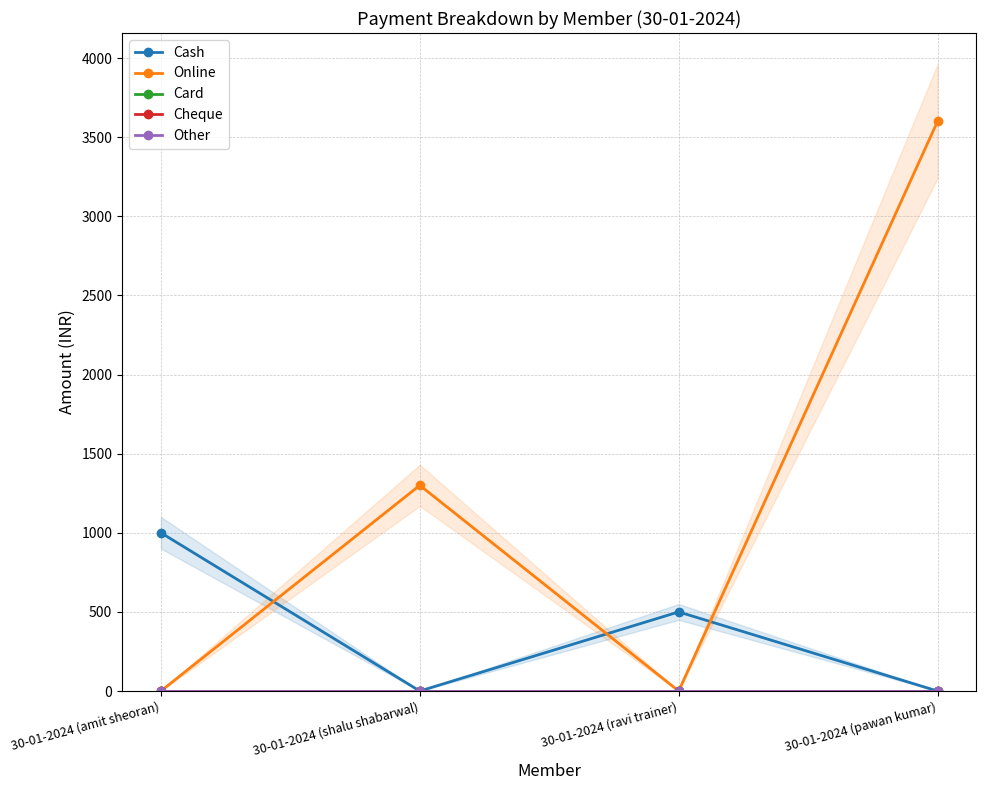

At which label does Online first exceed 1300?

30-01-2024 (pawan kumar)